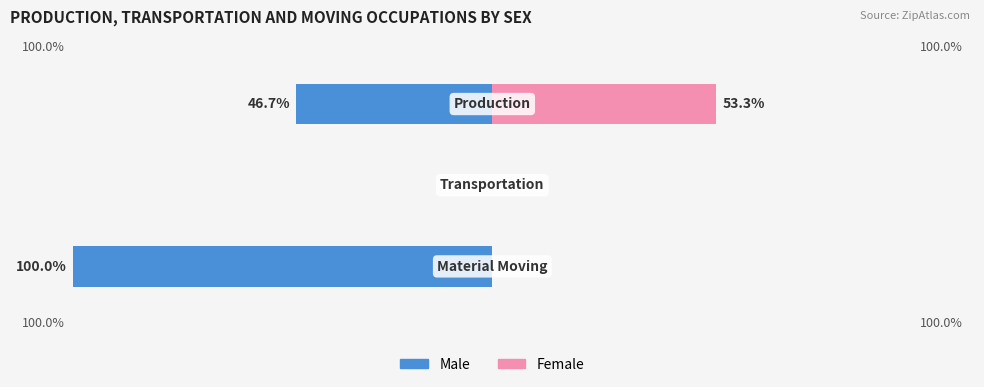

Is it true that Male equals 0.0 at 1?

True